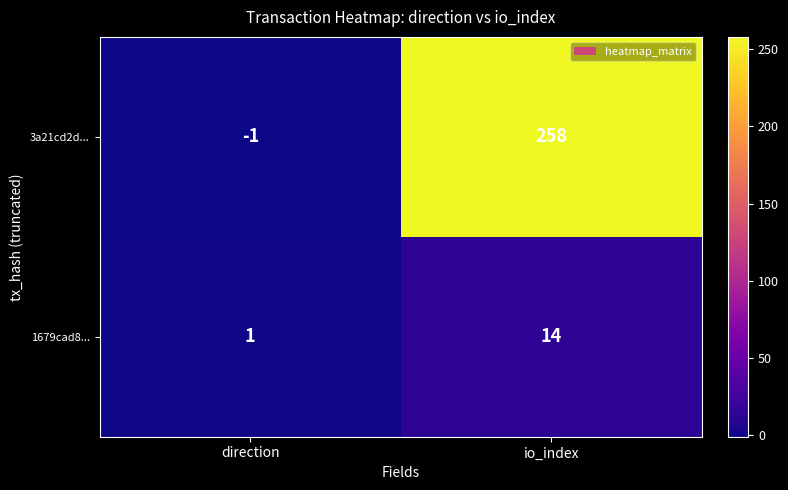

Where is 3a21cd2d... nearest to the value 128?

direction